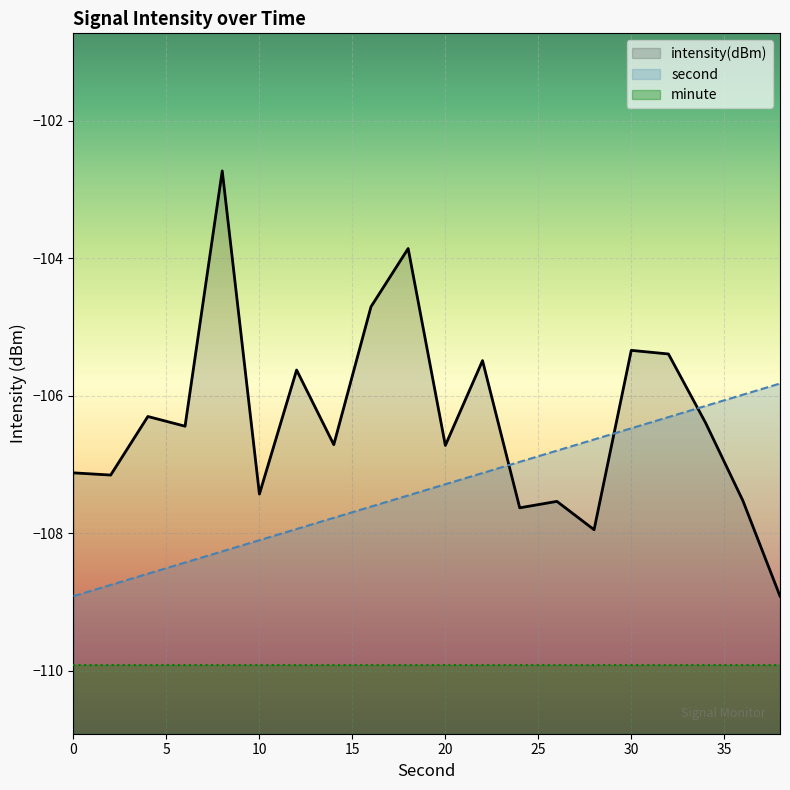

Reading left to right, extract all data points from this chart.

second: -108.9	-108.7	-108.6	-108.4	-108.3	-108.1	-107.9	-107.8	-107.6	-107.4	-107.3	-107.1	-107.0	-106.8	-106.6	-106.5	-106.3	-106.1	-106.0	-105.8
intensity: -107.1	-107.2	-106.3	-106.4	-102.7	-107.4	-105.6	-106.7	-104.7	-103.9	-106.7	-105.5	-107.6	-107.5	-107.9	-105.3	-105.4	-106.4	-107.5	-108.9